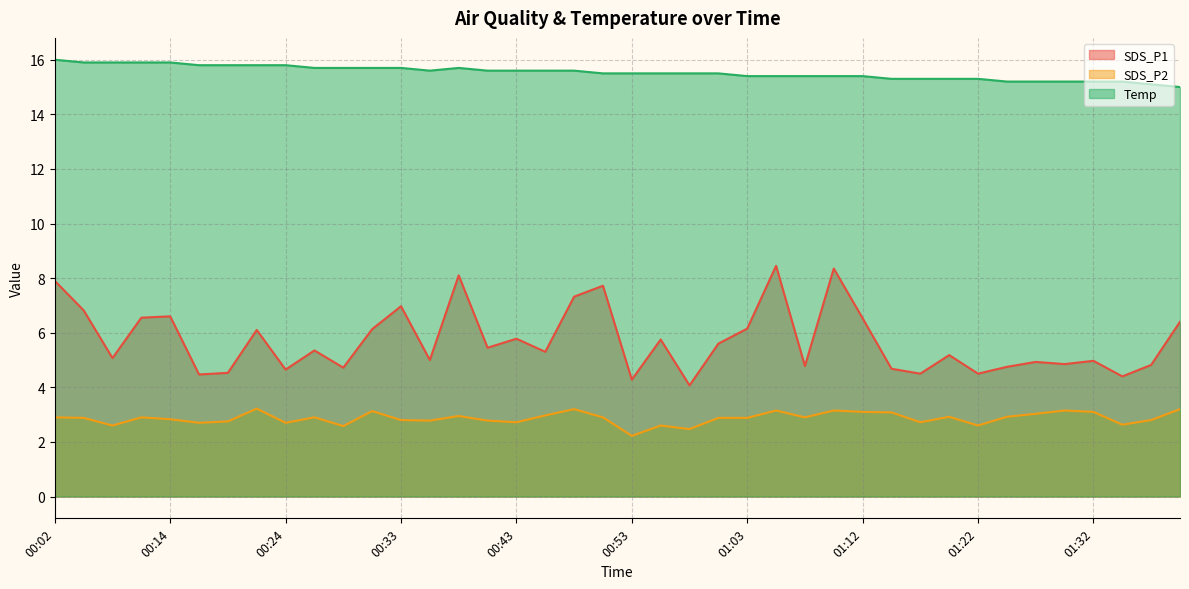

Between 00:24 and 01:10, which is larger?

01:10